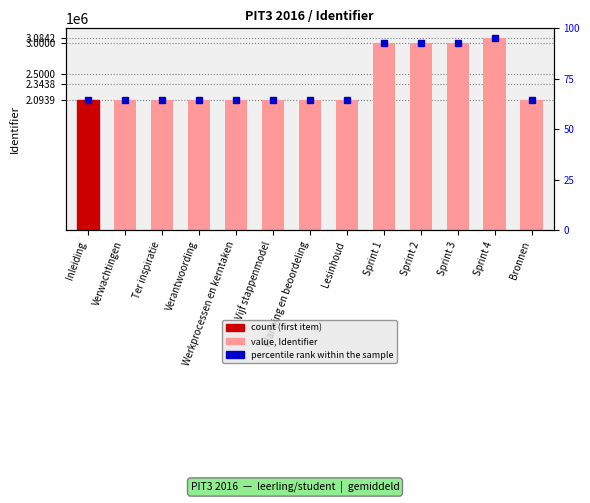

At which label is the value closest to 2589029?

Sprint 1